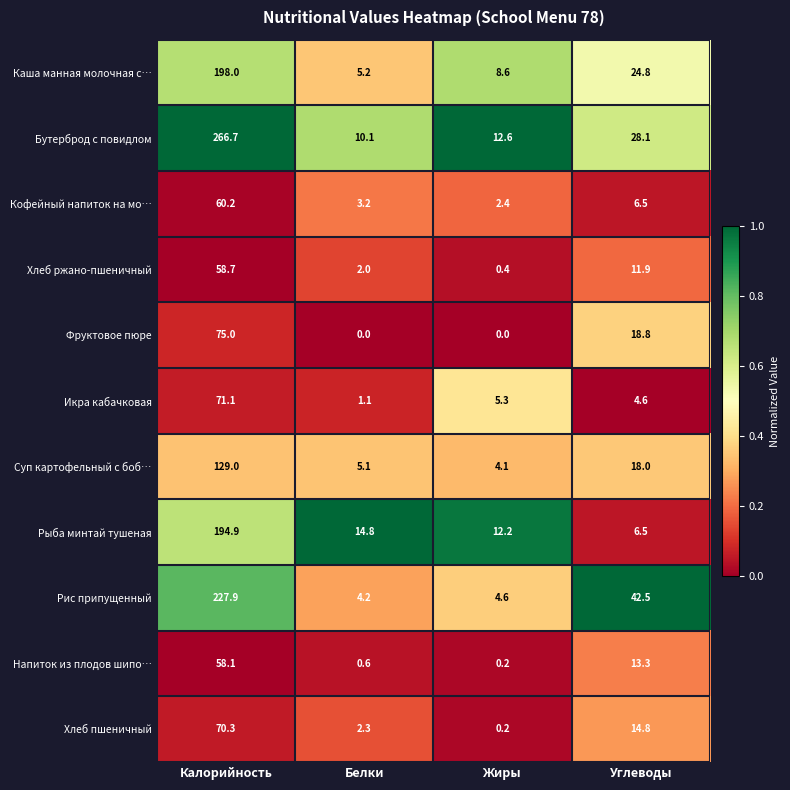

True or false: Икра кабачковая has a value of 5.3 at Жиры.

True